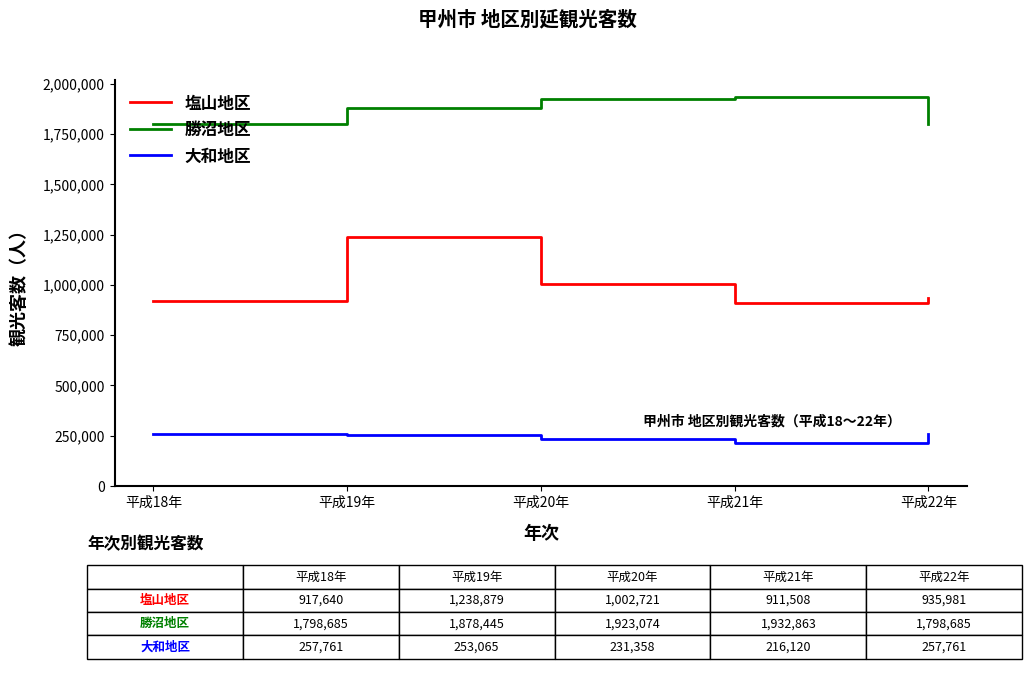

The 大和地区 series shows 231358 at 平成20年. True or false?

True